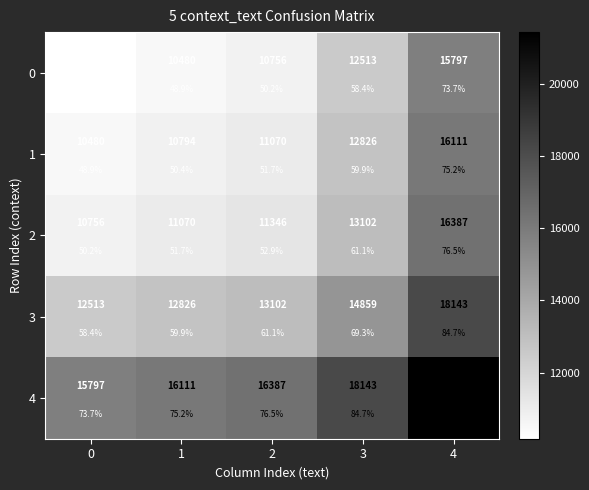

The value of 1 at 0 is 10480.5. True or false?

True